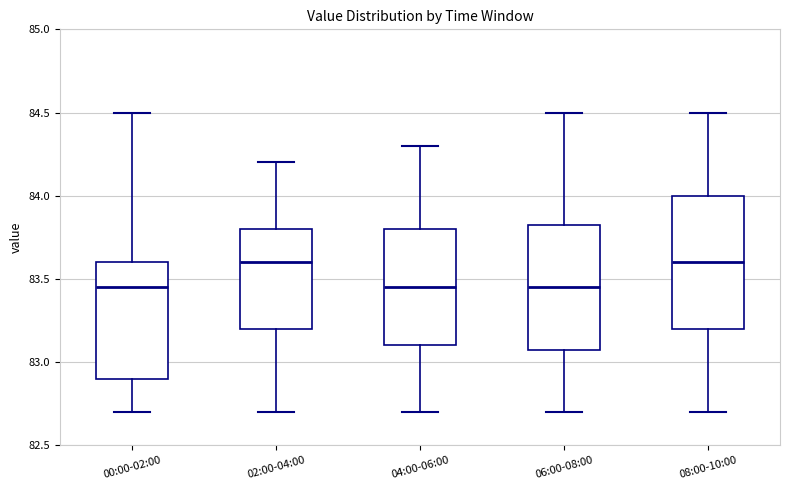

Where does the lower whisker of the box for 00:00-02:00 end on the y-axis? The values are not printed on the chart, so give them approximately, as read against the axis.

82.70